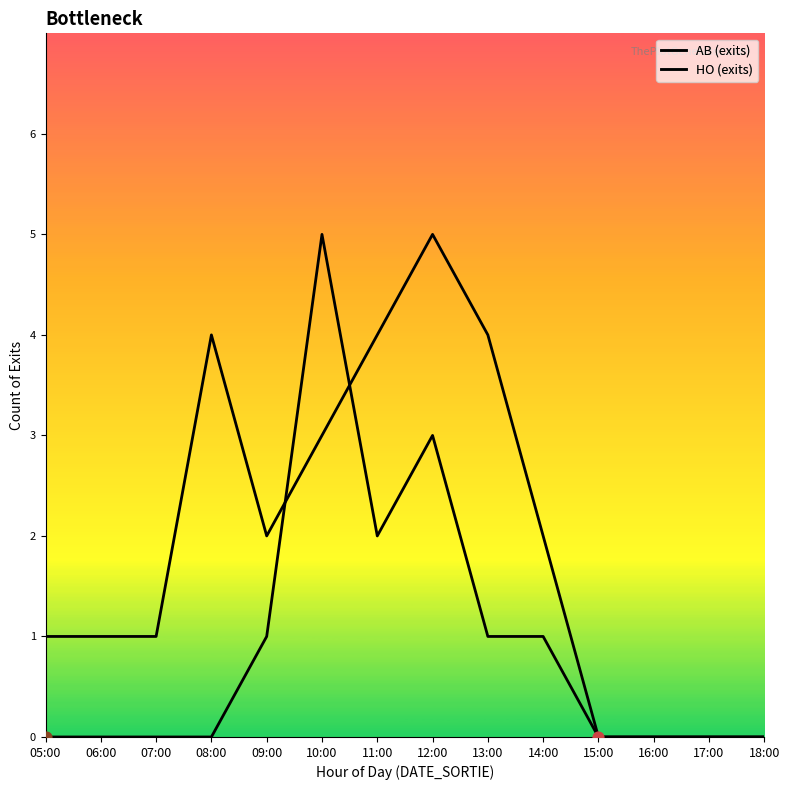

Which series has the largest Y range (max minus min)?

AB